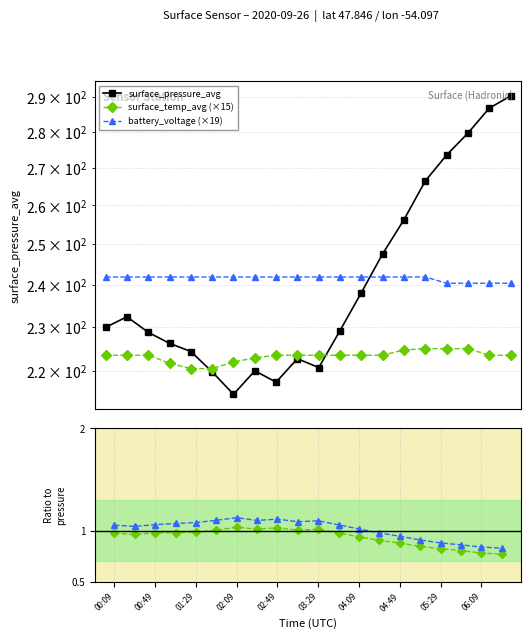

Which series changed the most between 00:49 and 04:09?

surface_pressure_avg